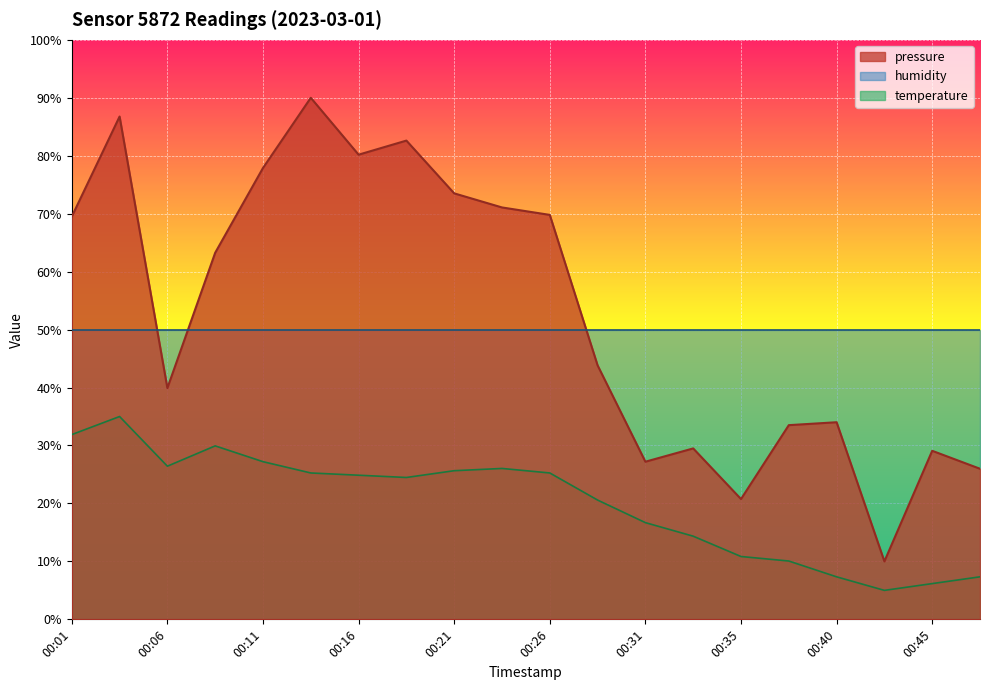

What is the difference between the second highest and second lowest values in the temperature series?

25.7